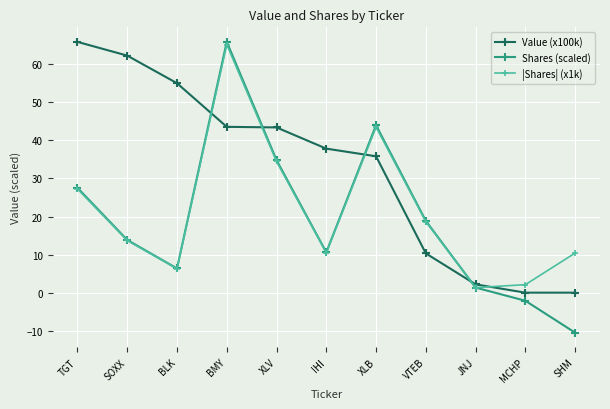

At which category does |Shares| (x1k) reach its first local valley?

BLK